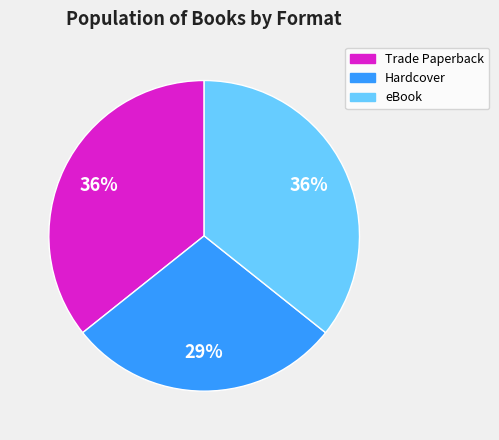

To the nearest percent, what is the difference between the largest and smallest slice percentages?

7%